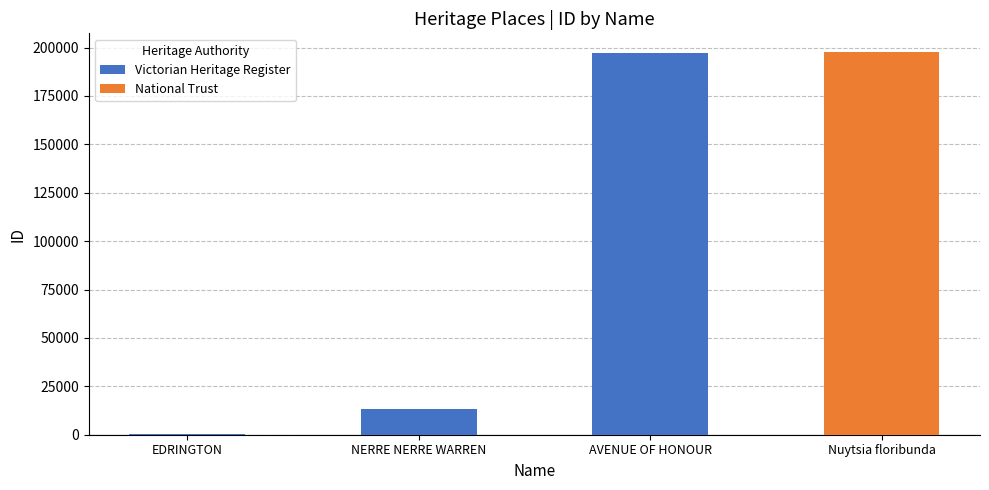

Is it true that the value at EDRINGTON is 148?

True